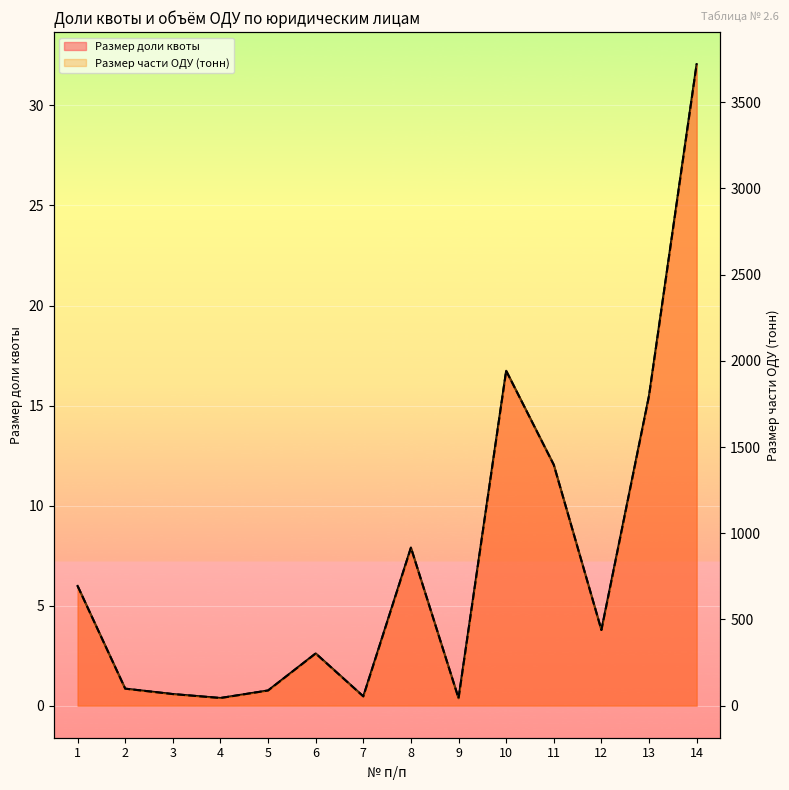

List the labels in order of Размер доли квоты value, largest first.

14, 10, 13, 11, 8, 1, 12, 6, 2, 5, 3, 7, 4, 9